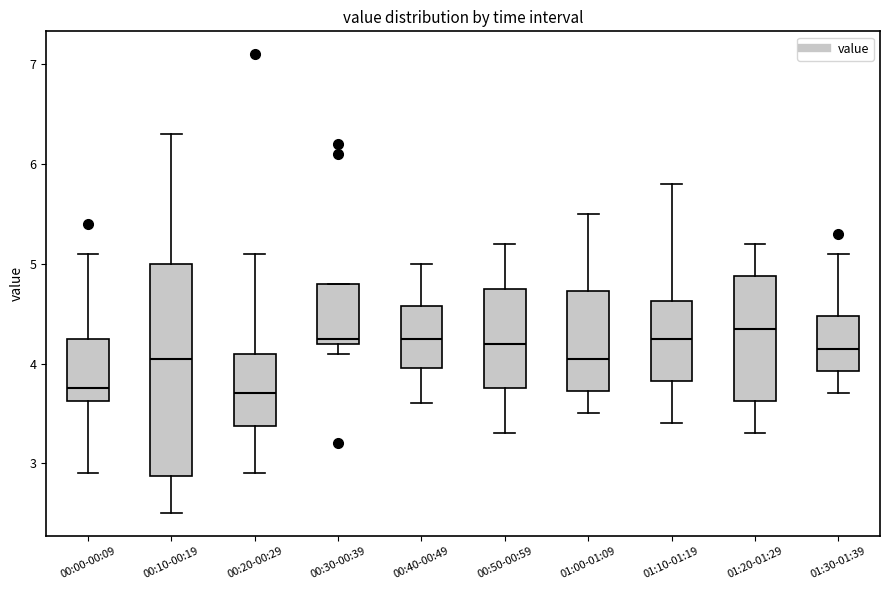

Reading left to right, read every box against the y-axis: the position of its median line, the range the box covers, and the ends of its whiskers. The values are not printed on the chart, so give them approximately, as read against the axis.

00:00-00:09: median 3.8, box 3.6 to 4.3, whiskers 2.9 to 5.1
00:10-00:19: median 4.1, box 2.9 to 5.0, whiskers 2.5 to 6.3
00:20-00:29: median 3.7, box 3.4 to 4.1, whiskers 2.9 to 5.1
00:30-00:39: median 4.3, box 4.2 to 4.8, whiskers 4.1 to 4.8
00:40-00:49: median 4.3, box 4.0 to 4.6, whiskers 3.6 to 5.0
00:50-00:59: median 4.2, box 3.8 to 4.8, whiskers 3.3 to 5.2
01:00-01:09: median 4.1, box 3.7 to 4.7, whiskers 3.5 to 5.5
01:10-01:19: median 4.3, box 3.8 to 4.6, whiskers 3.4 to 5.8
01:20-01:29: median 4.4, box 3.6 to 4.9, whiskers 3.3 to 5.2
01:30-01:39: median 4.2, box 3.9 to 4.5, whiskers 3.7 to 5.1